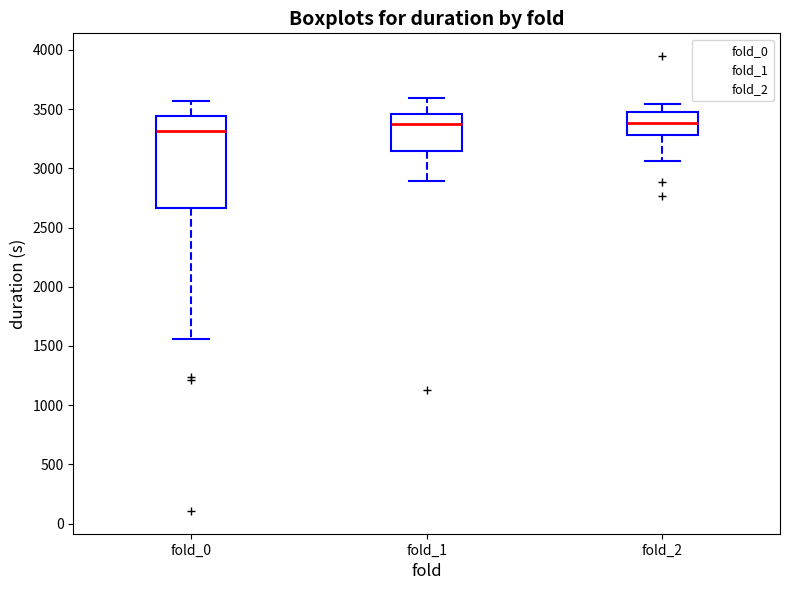

Where is the upper edge of the box for fold_0 on the y-axis? The values are not printed on the chart, so give them approximately, as read against the axis.

3450